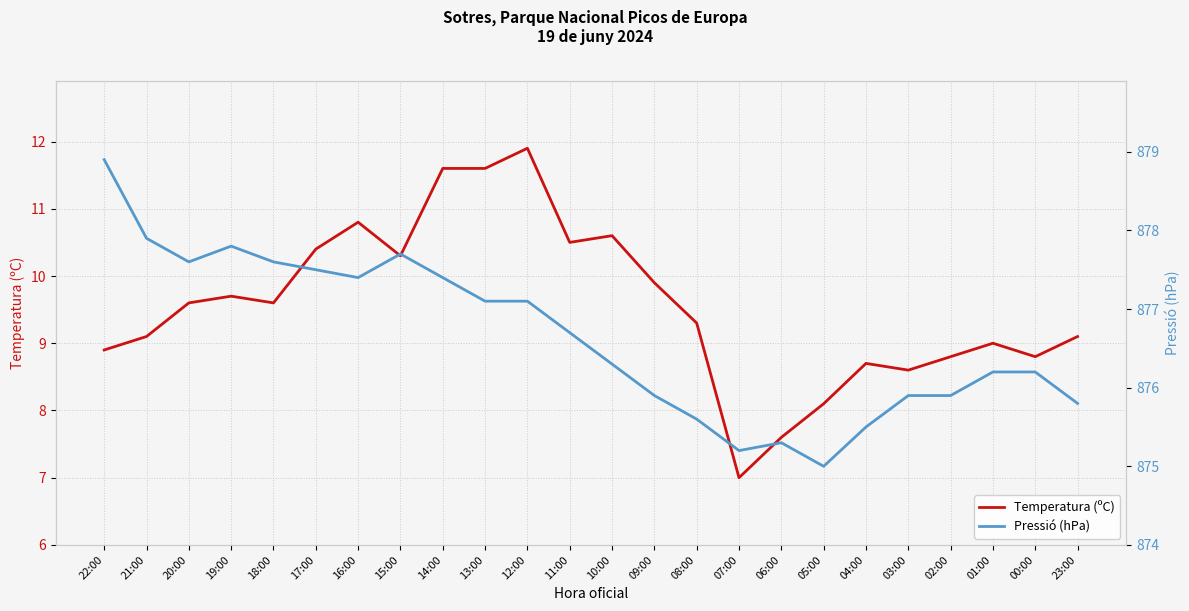

What are all the series names shown in the legend?

Temperatura (ºC), Pressió (hPa)